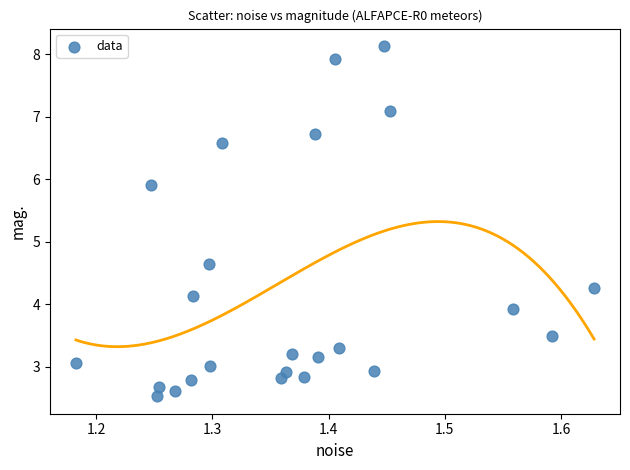

What Y value in the scatter plot is closest to 5?

4.6